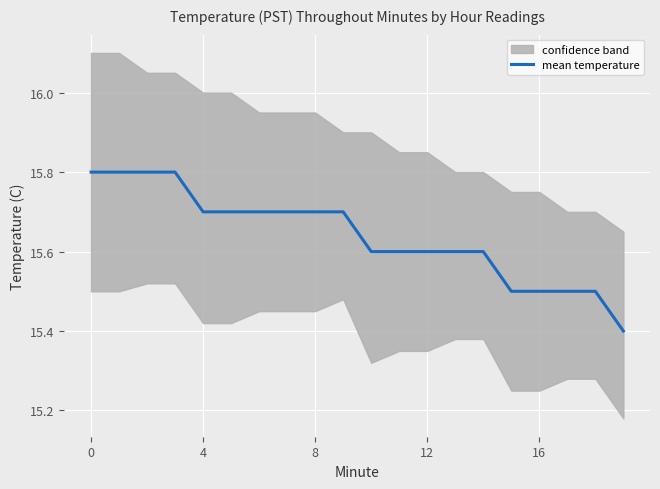

What is the maximum value shown in the chart?

15.8